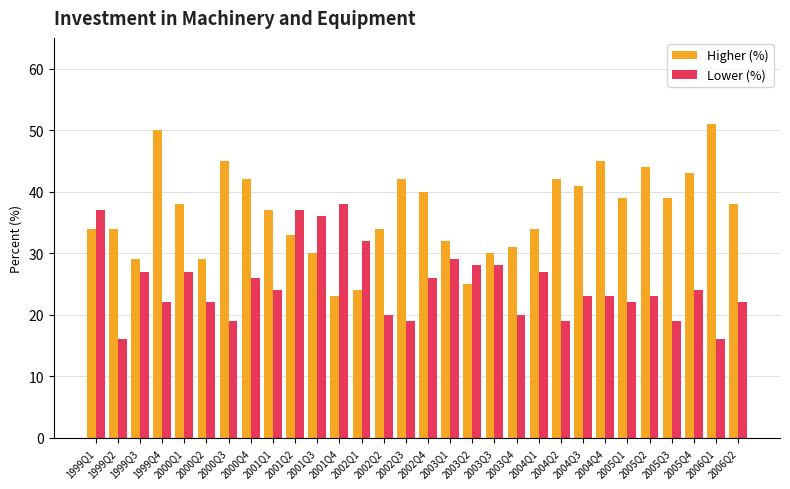

The value of Lower (%) at 2001Q3 is 36. True or false?

True